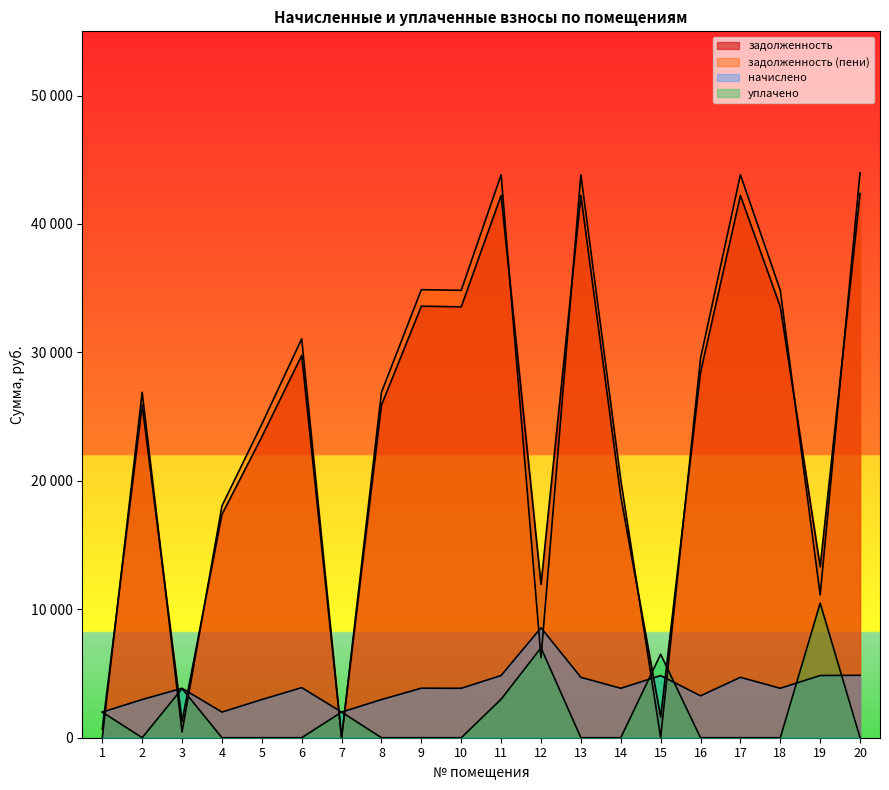

The value of задолженность at 5 is 41561.5. True or false?

False